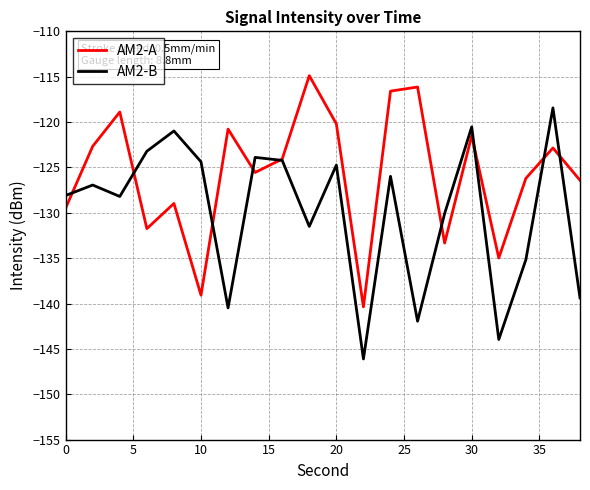

What is the smallest value displayed?

-146.1